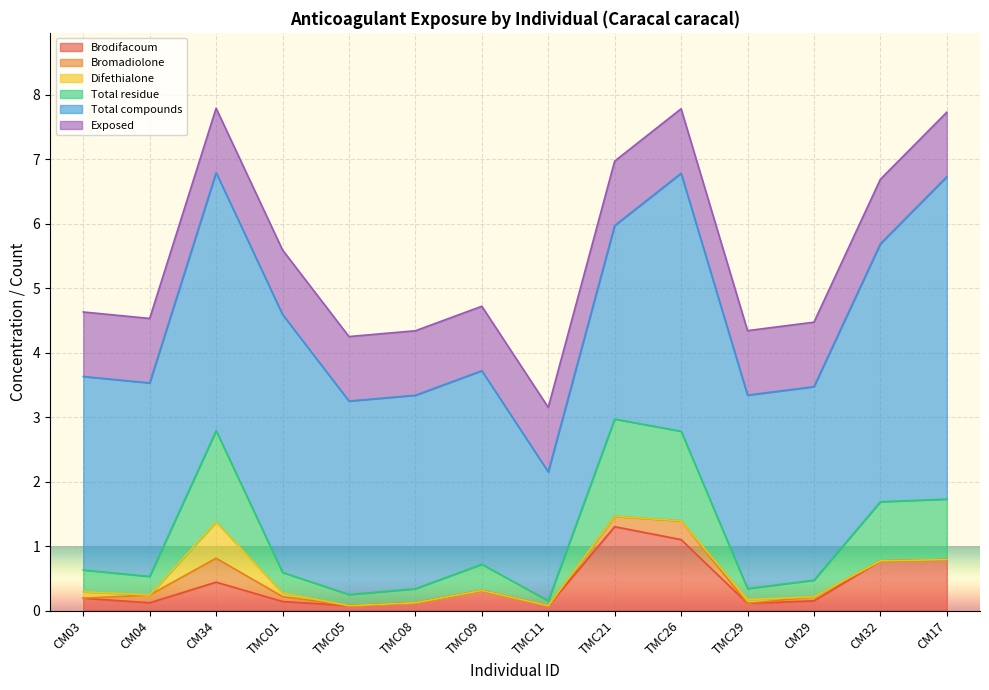

How many distinct data groups are displayed?

6